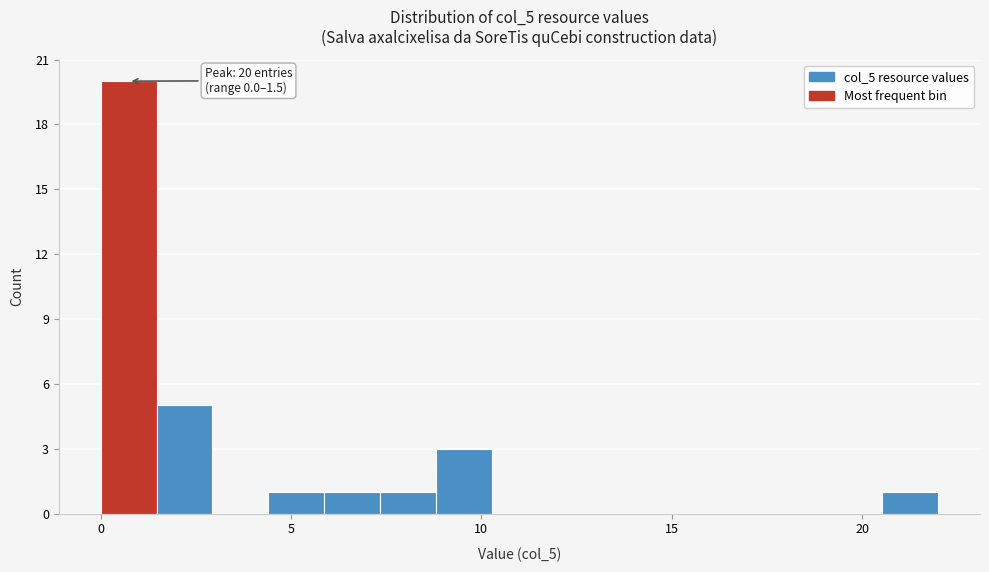

Read against the x-axis, roughly where is the centre of the tallest bar?

0.5